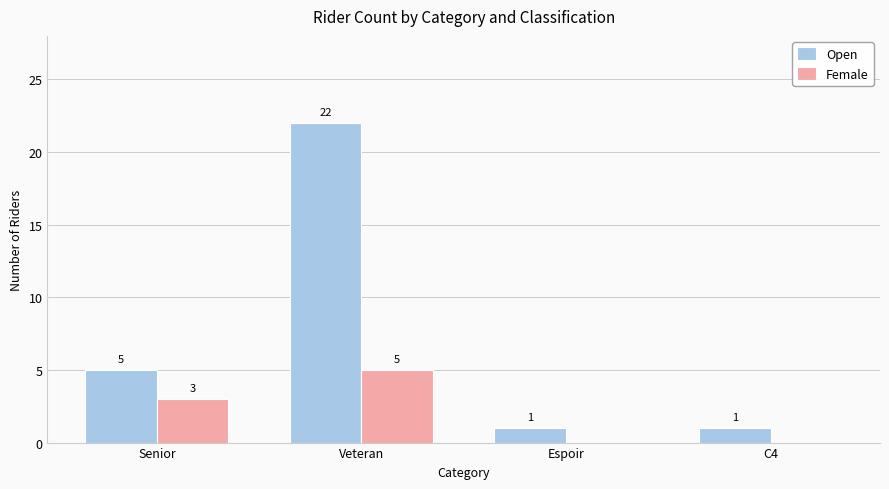

Between Senior and C4, which series saw the biggest shift?

Open